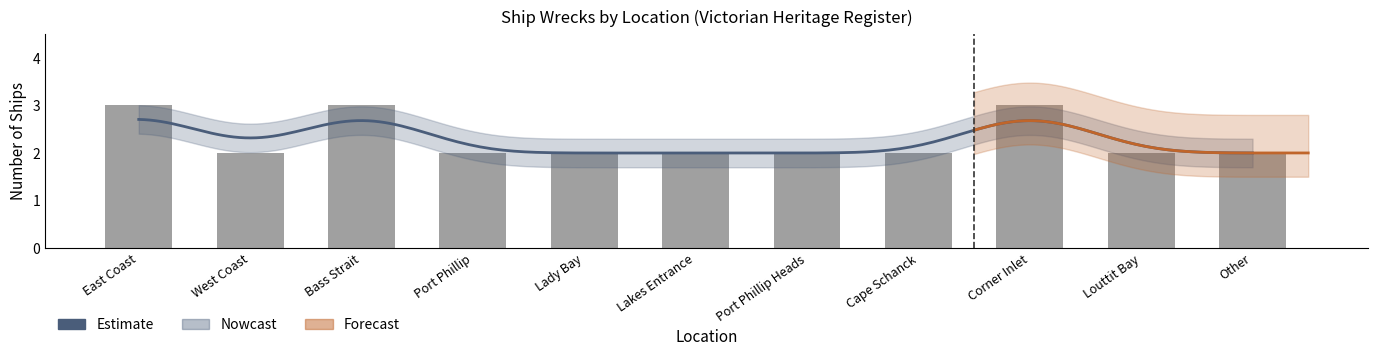

What is the label of the 4th bar from the right?

Cape Schanck